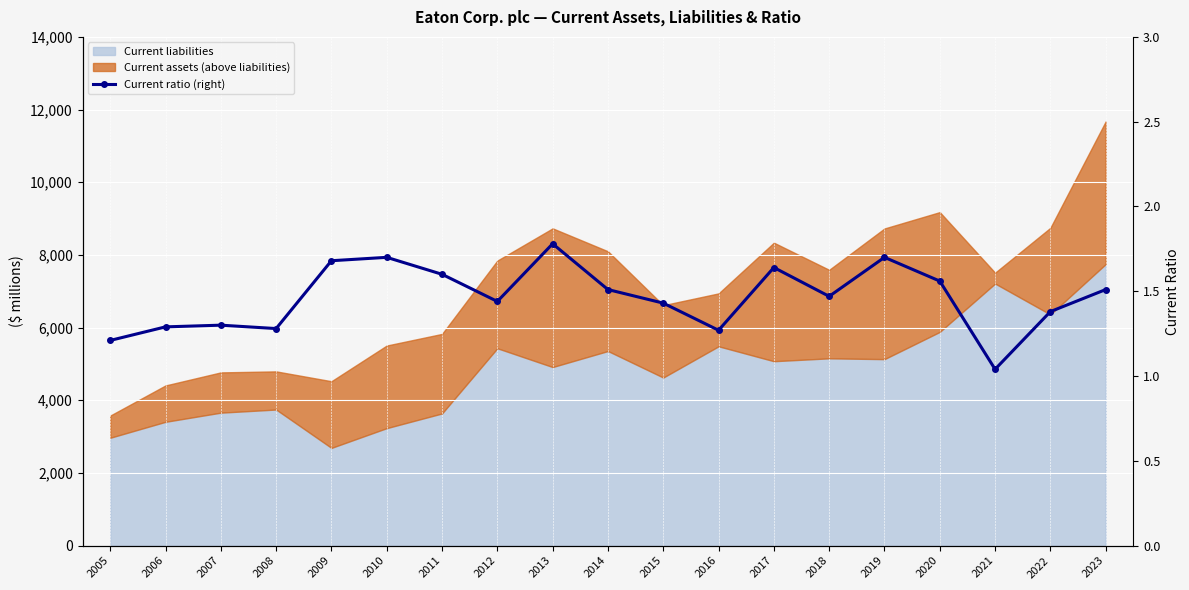

Rank the categories by value from highest to lowest.

2013, 2010, 2019, 2009, 2017, 2011, 2020, 2014, 2023, 2018, 2012, 2015, 2022, 2007, 2006, 2008, 2016, 2005, 2021